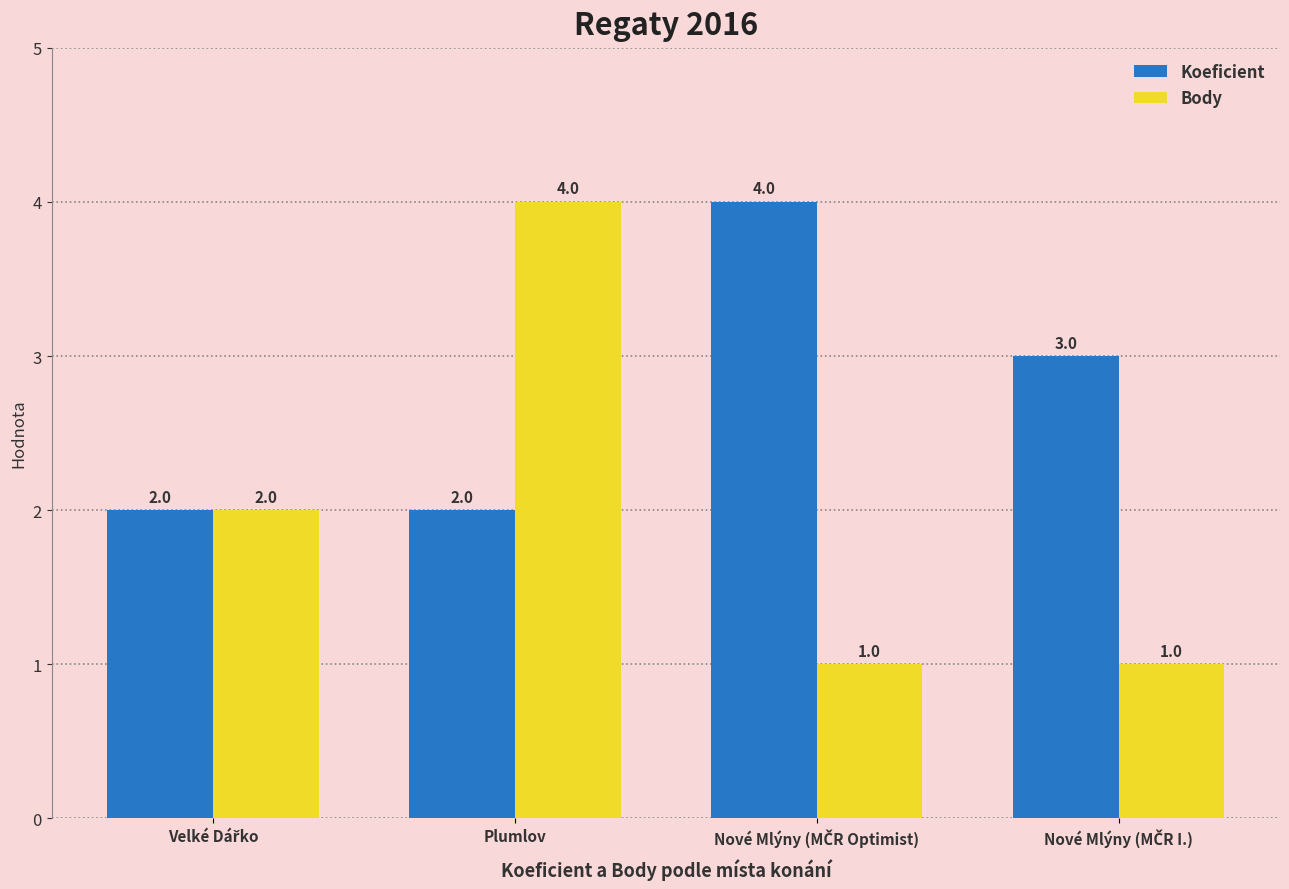

Are the bars grouped side by side (vs. stacked)?

Yes